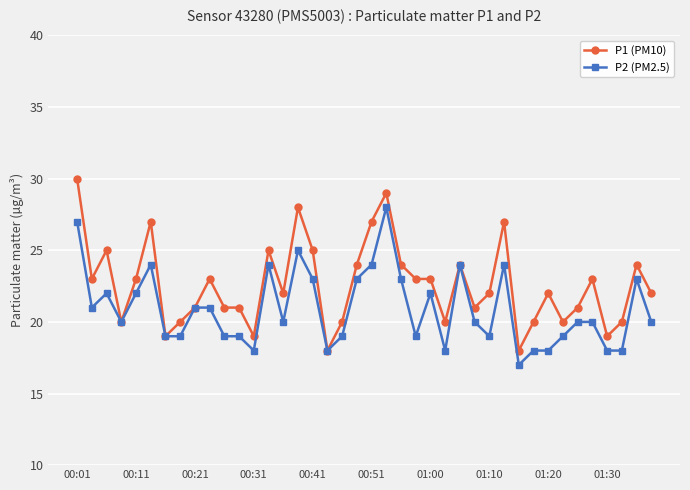

Which series has the widest spread of values?

P1 (PM10)